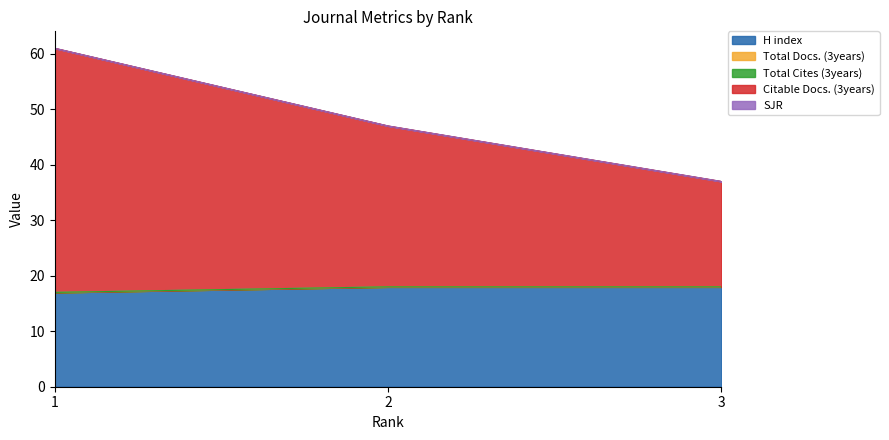

How many lines are shown in the chart?

5